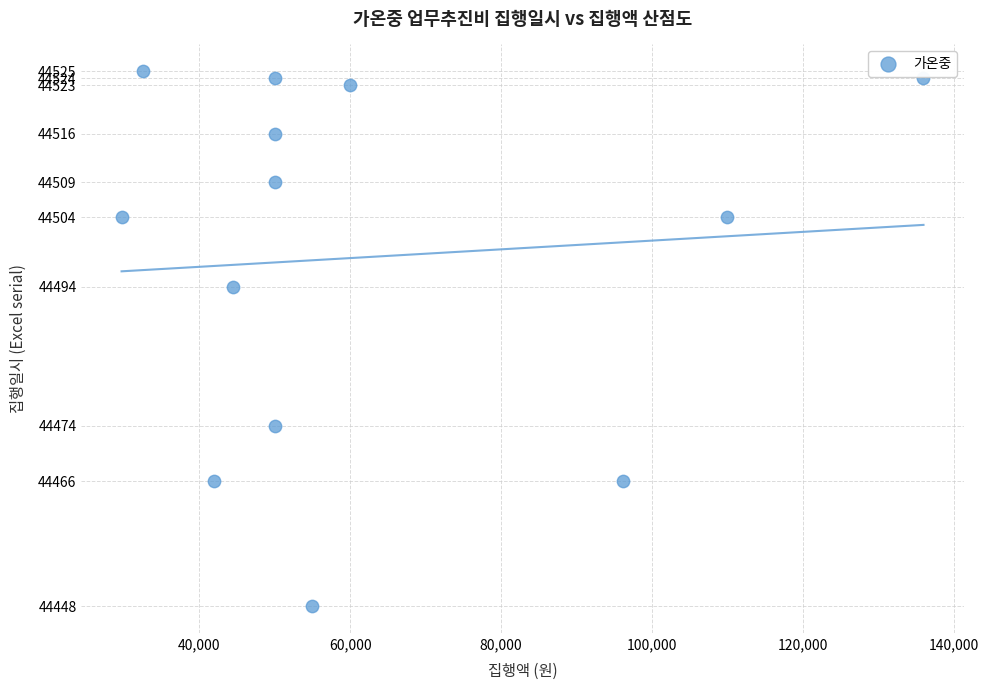

What Y value in the scatter plot is closest to 44486?

44494